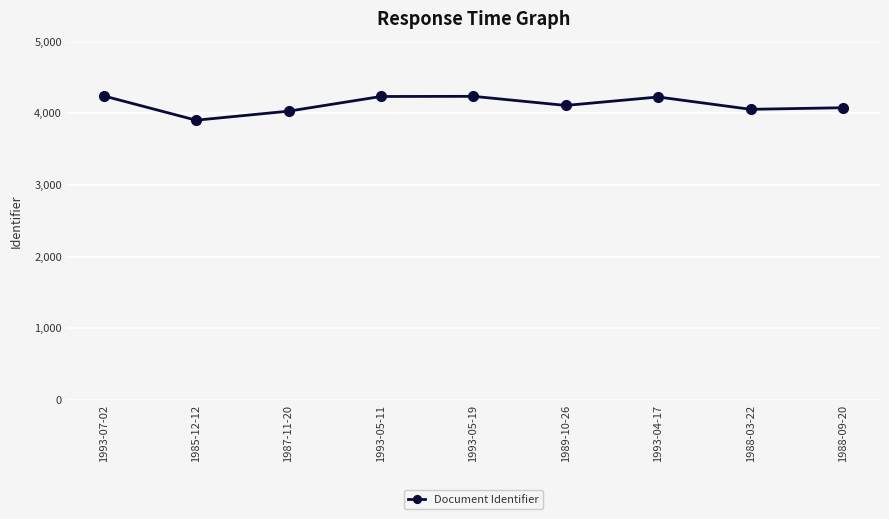

How many lines are shown in the chart?

1